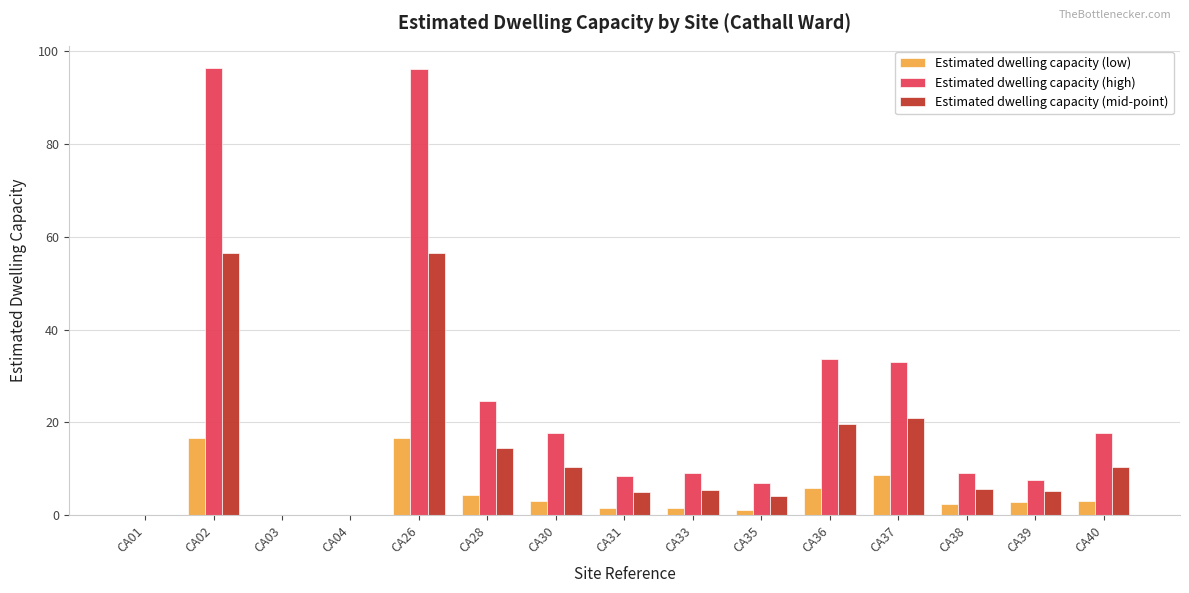

The value of Estimated dwelling capacity (high) at CA31 is 8.5. True or false?

True